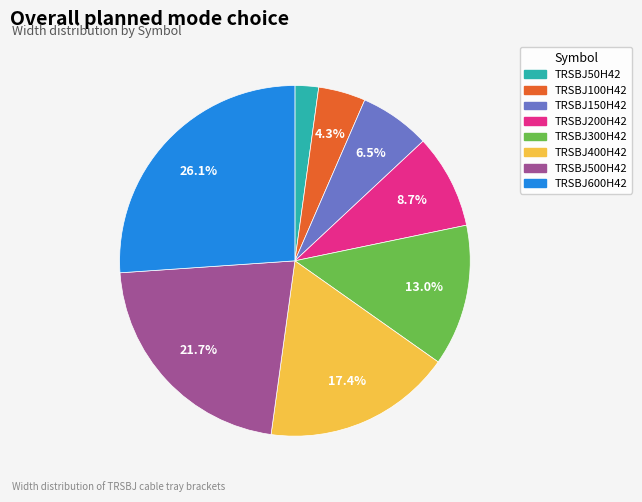

What is the total percentage of TRSBJ200H42 and TRSBJ100H42?

13.0%